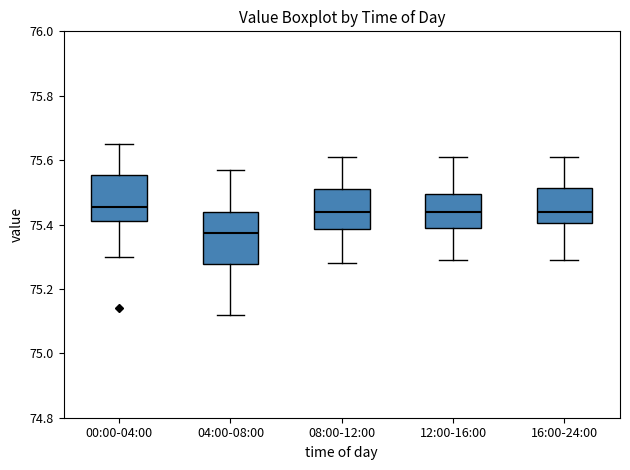

Where does the upper whisker of the box for 08:00-12:00 end on the y-axis? The values are not printed on the chart, so give them approximately, as read against the axis.

75.62